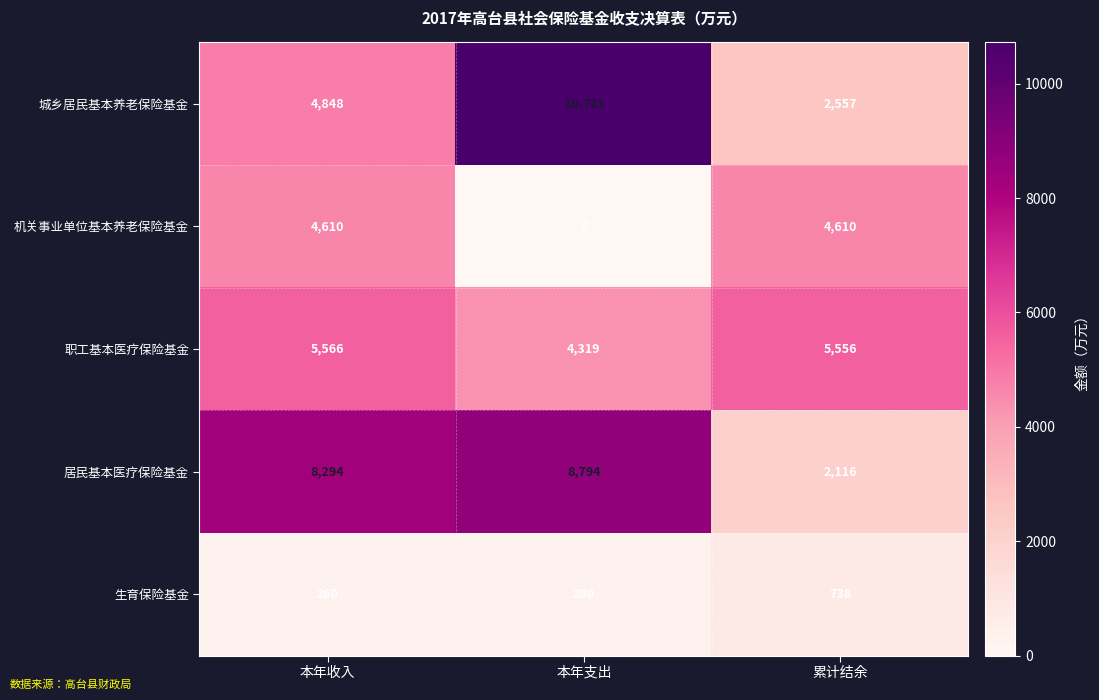

At 本年收入, list the series in order from largest to smallest.

居民基本医疗保险基金, 职工基本医疗保险基金, 城乡居民基本养老保险基金, 机关事业单位基本养老保险基金, 生育保险基金